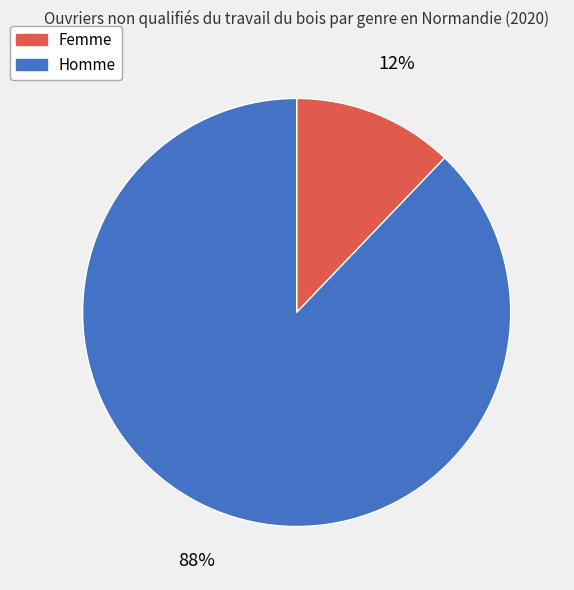

True or false: Femme accounts for 1% of the total.

False